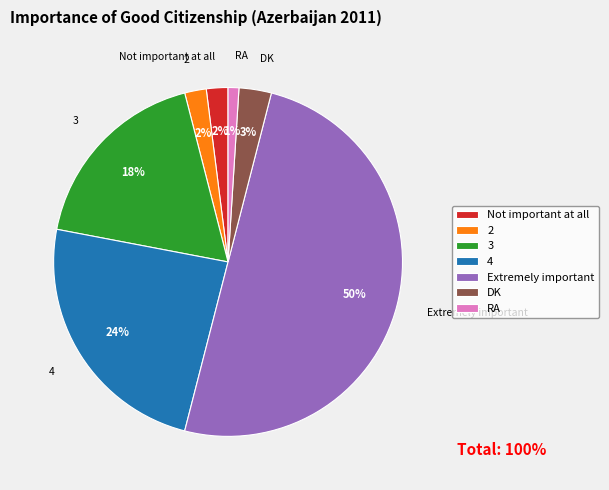

What is the largest slice in the pie chart?

Extremely important